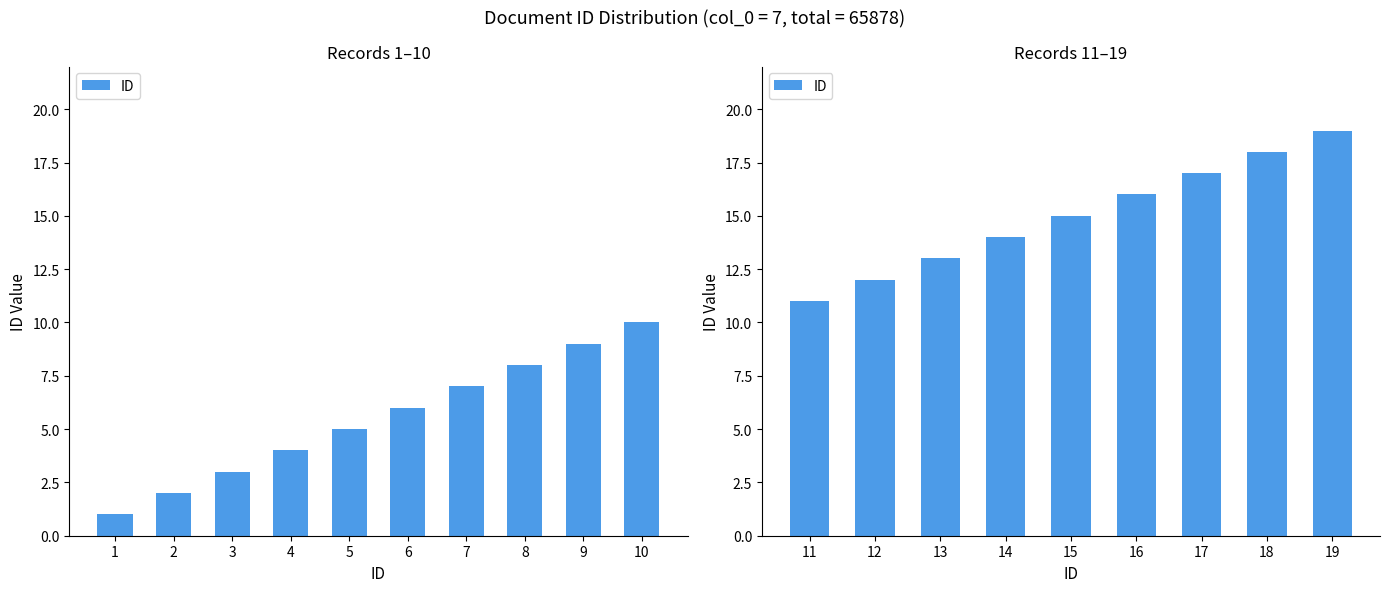

What is the difference between the second highest and minimum values?

7